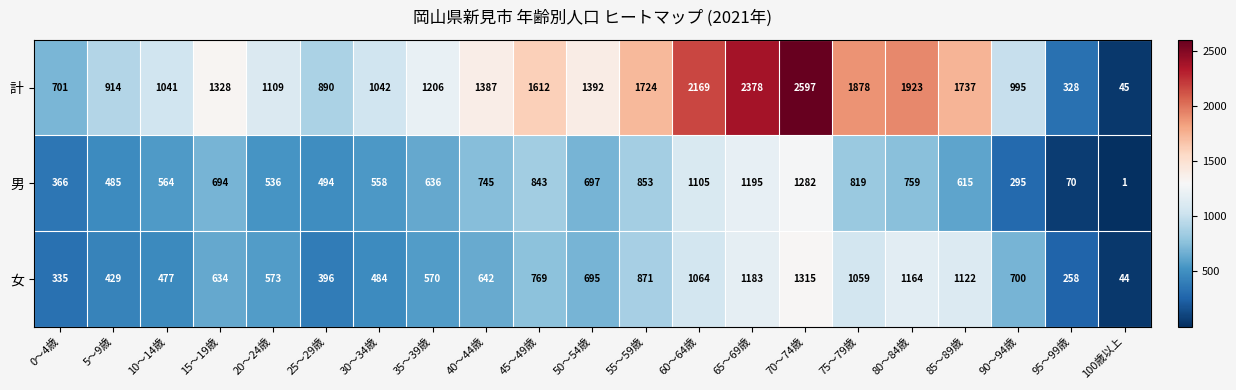

Is it true that 男 equals 46 at 95～99歳?

False